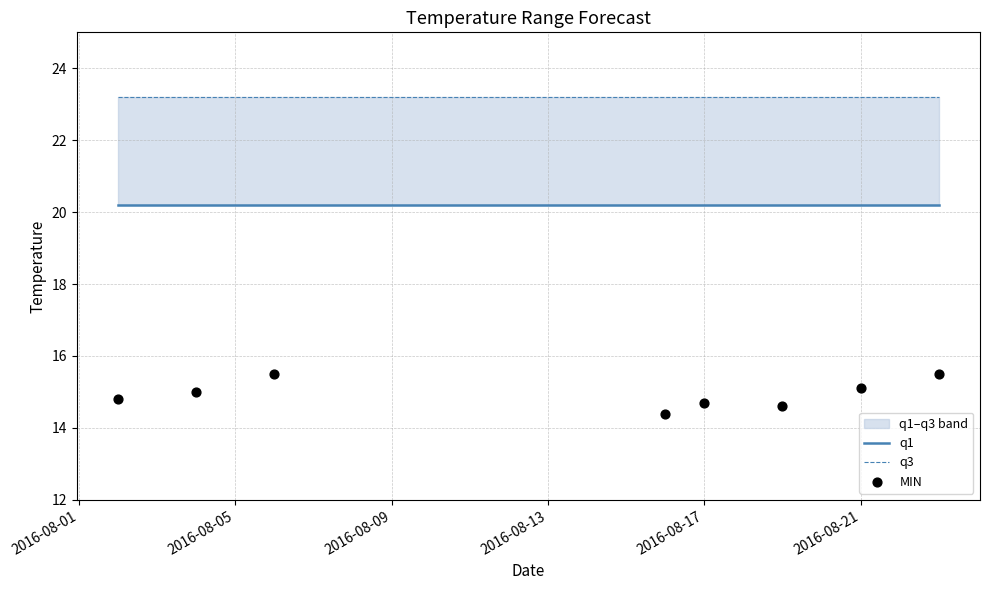

What is the total value across all series at 2016-08-21?

58.0